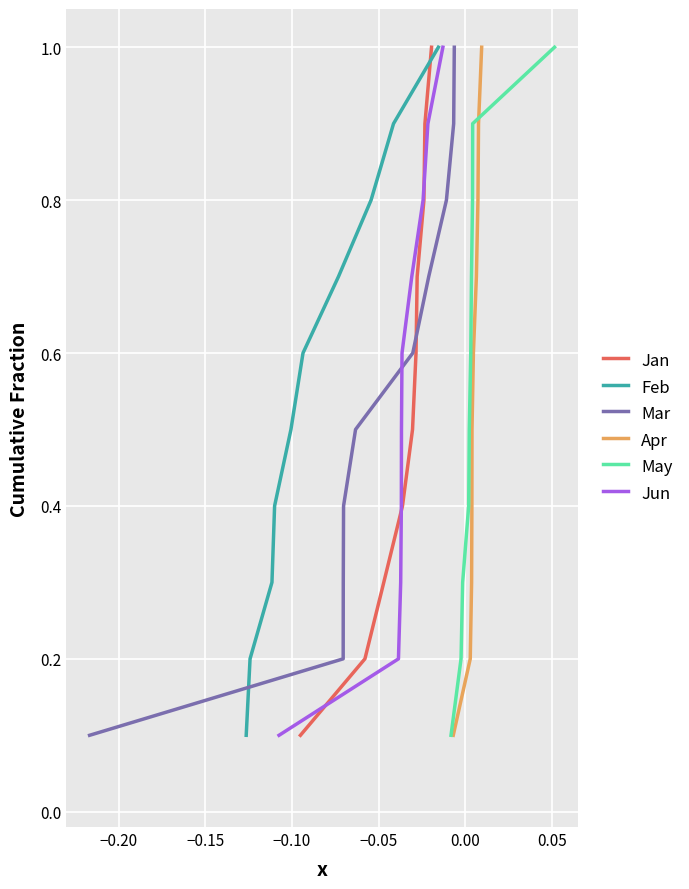

What are all the series names shown in the legend?

Jan, Feb, Mar, Apr, May, Jun